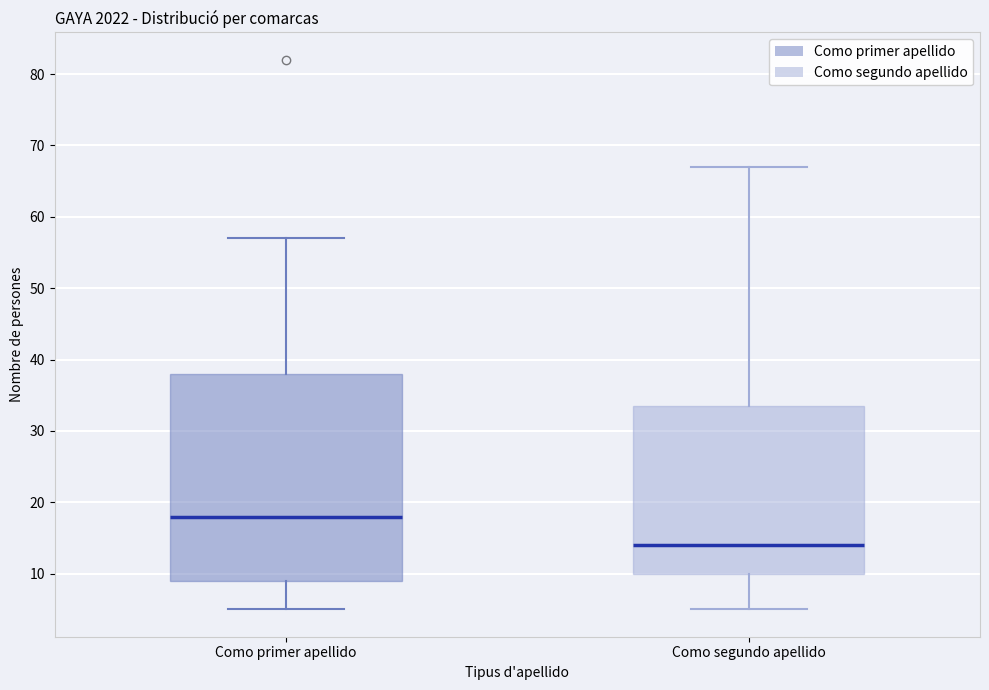

Reading left to right, transcribe this box plot: for each box, give where its median line is, the range the box spans, and where its two whiskers end, as read against the y-axis. The values are not printed on the chart, so give them approximately, as read against the axis.

Como primer apellido: median 18, box 9 to 38, whiskers 5 to 57
Como segundo apellido: median 14, box 10 to 34, whiskers 5 to 67